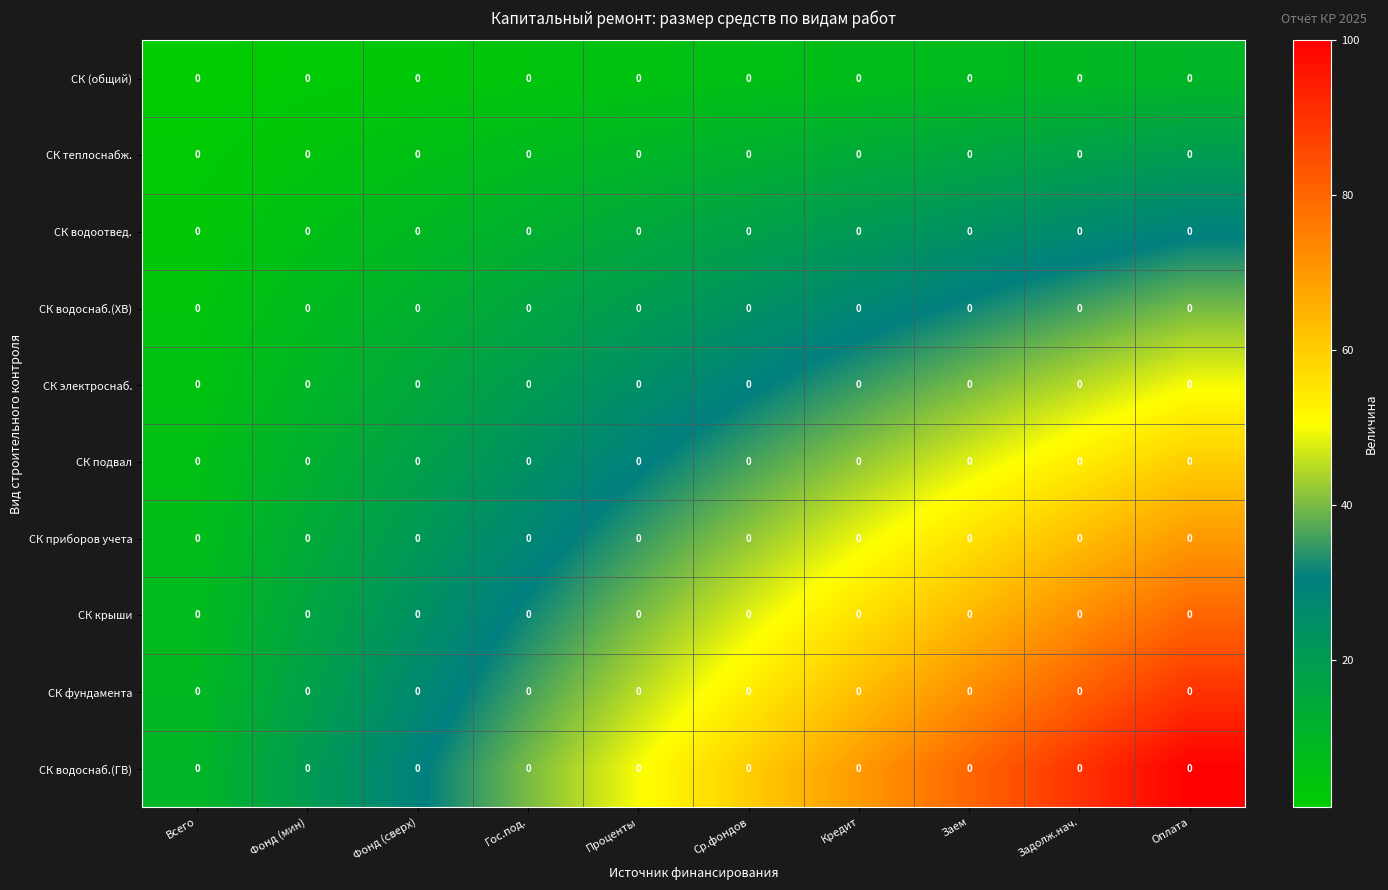

What is the greatest value displayed?

100